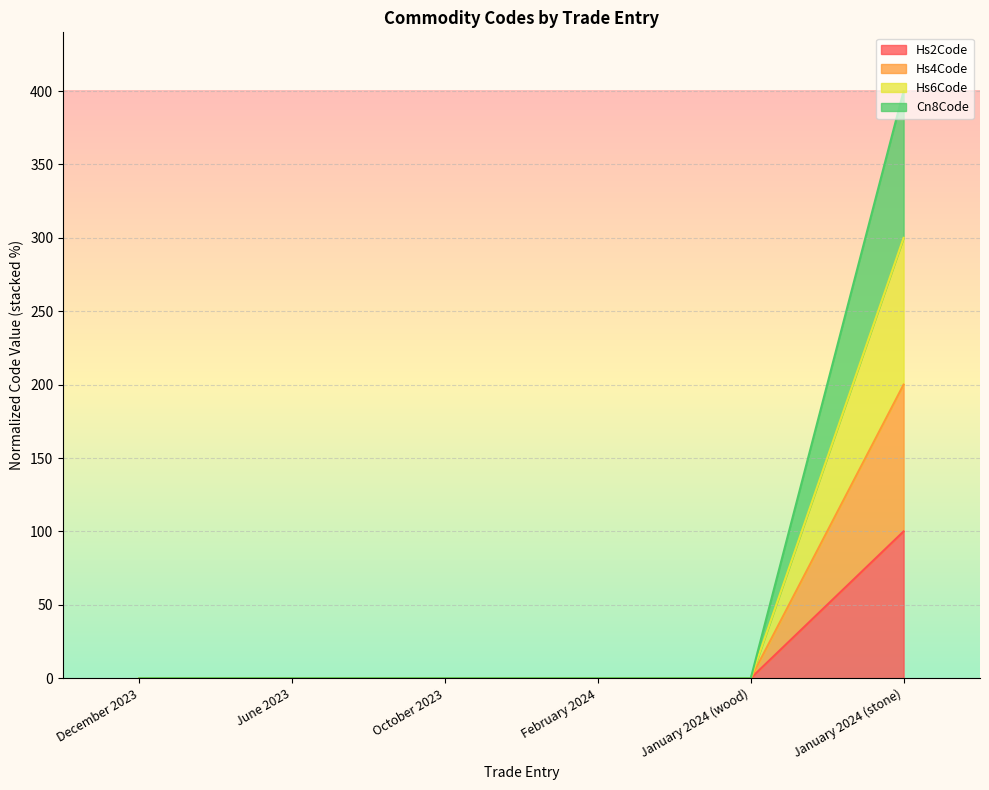

Is the value of Hs6Code at January 2024 (stone) greater than the value of Hs2Code at June 2023?

Yes